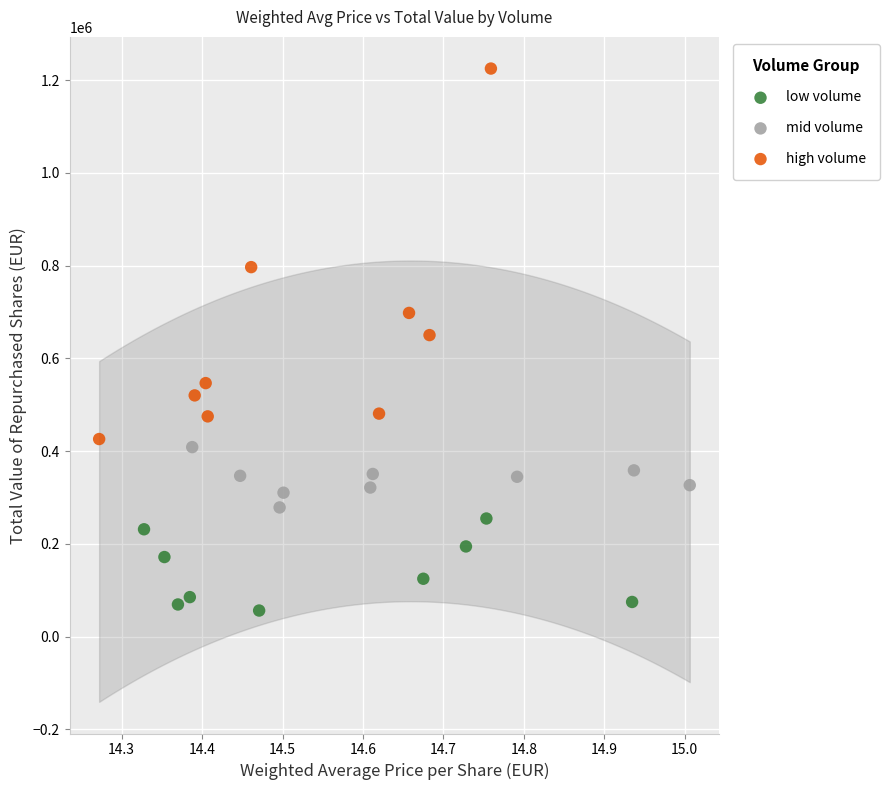

Which series has the largest Y range (max minus min)?

high volume